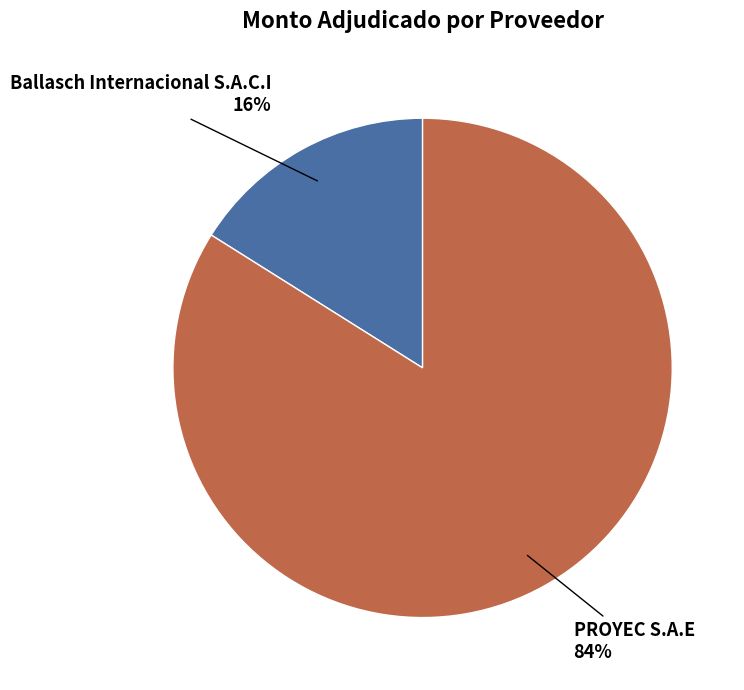

Which slice is the largest?

PROYEC S.A.E